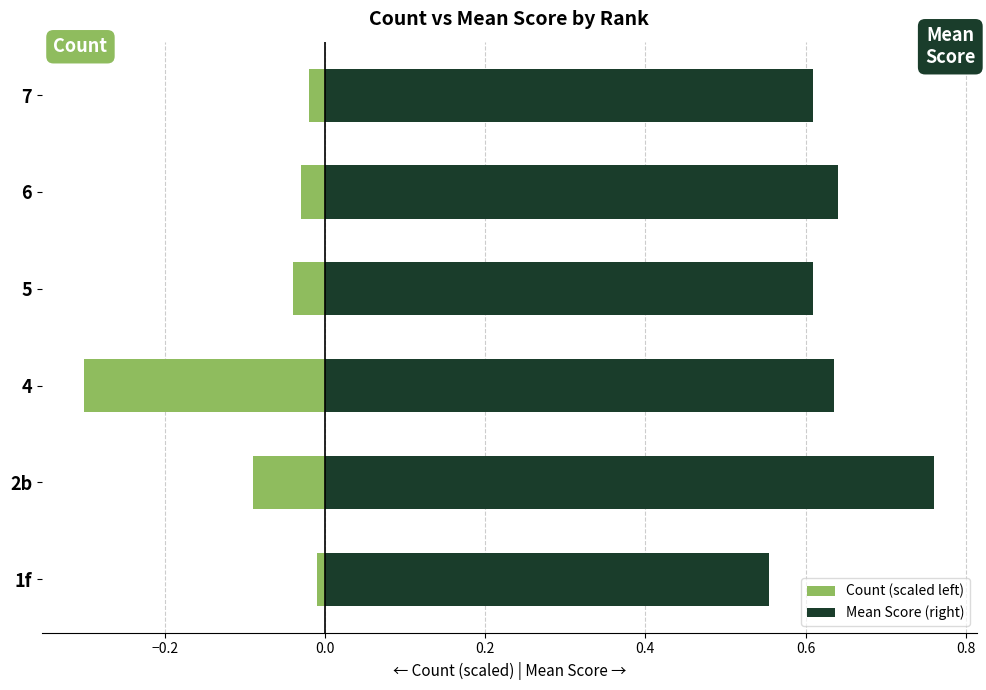

List the series in order of their overall mean, highest first.

Mean Score (right), Count (scaled left)